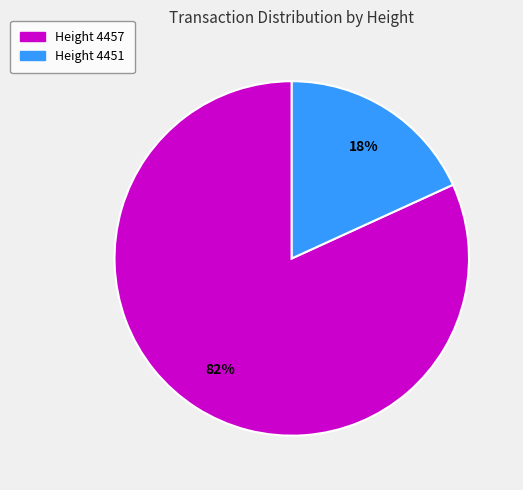

Which has a higher value, Height 4451 or Height 4457?

Height 4457